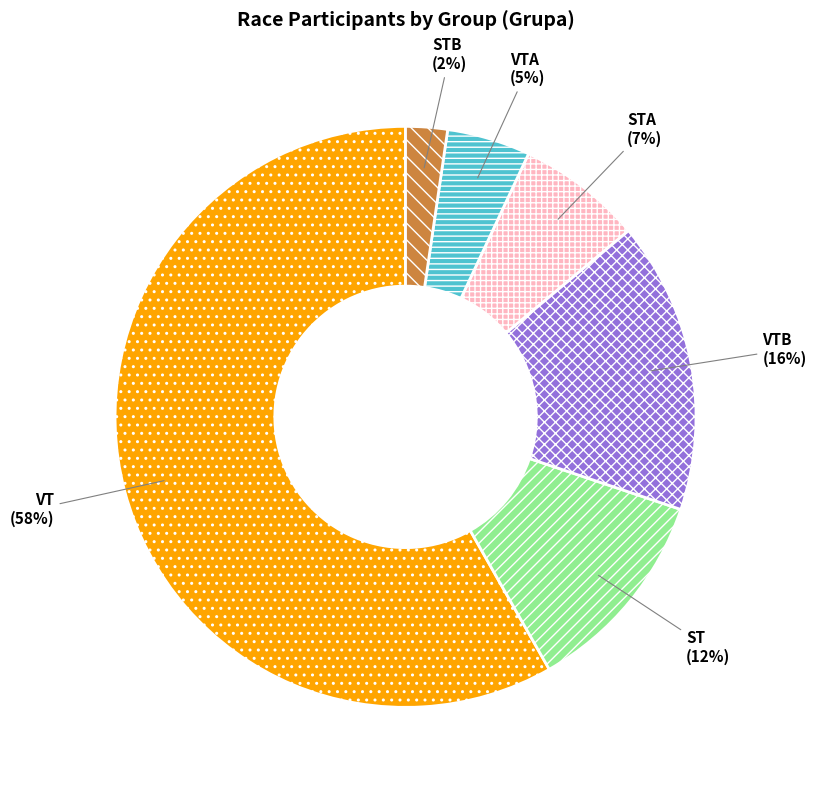

Is there a majority slice in this chart?

Yes